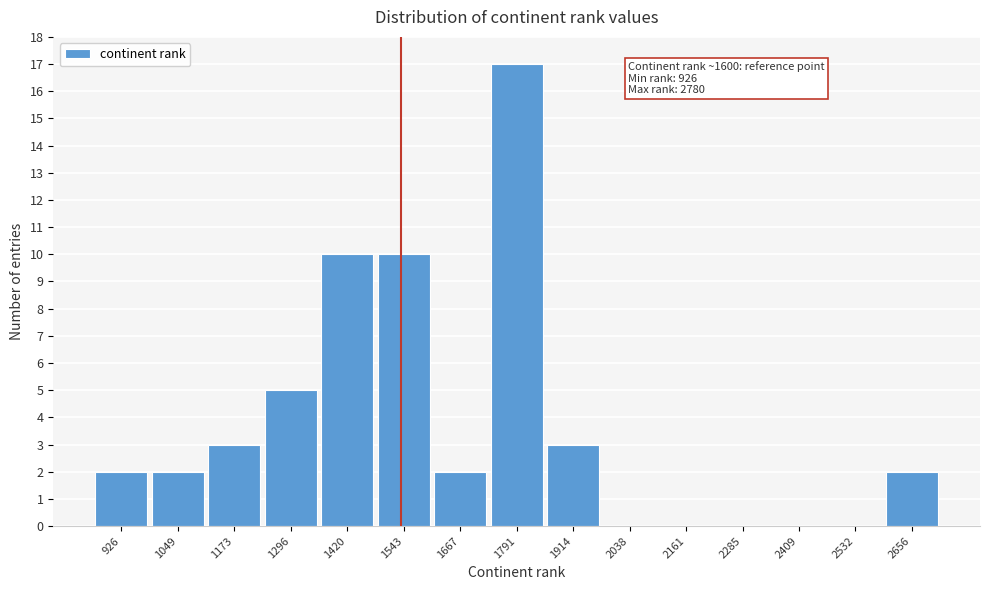

Reading left to right, list all the values displayed in this chart.

926=2	1049=2	1173=3	1296=5	1420=10	1543=10	1667=2	1791=17	1914=3	2038=0	2161=0	2285=0	2409=0	2532=0	2656=2